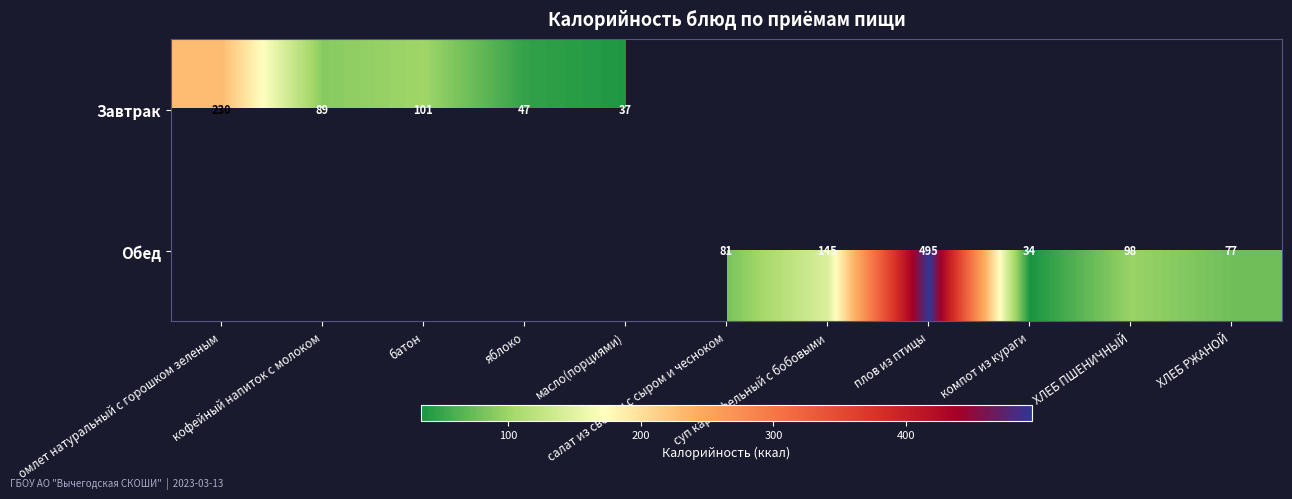

Where is Завтрак nearest to the value 133?

батон